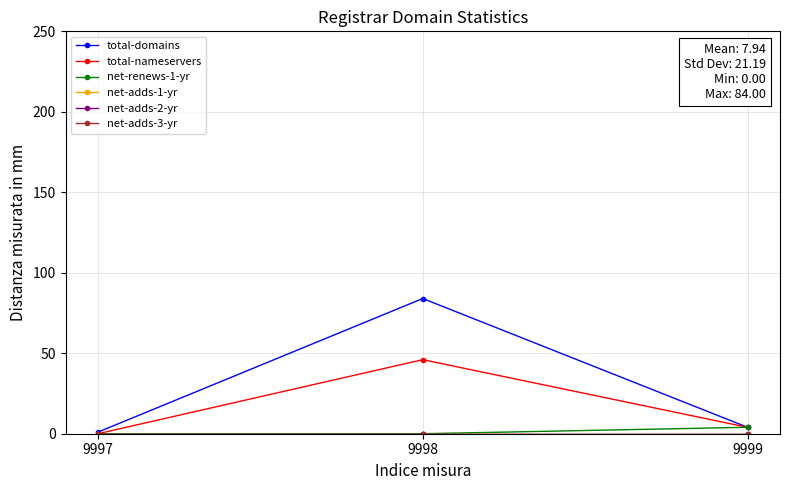

How many categories are shown in the chart?

3